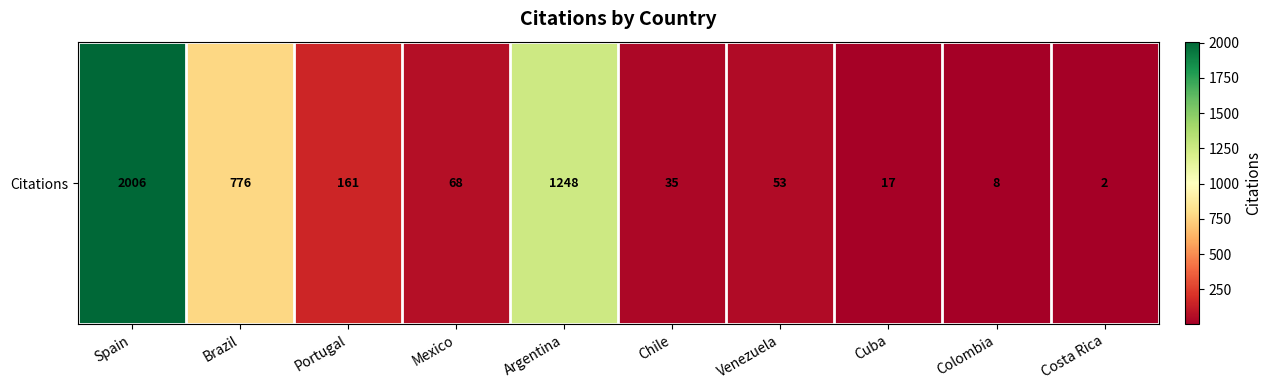

Reading left to right, what are all the values shown in this chart?

Spain=2006	Brazil=776	Portugal=161	Mexico=68	Argentina=1248	Chile=35	Venezuela=53	Cuba=17	Colombia=8	Costa Rica=2